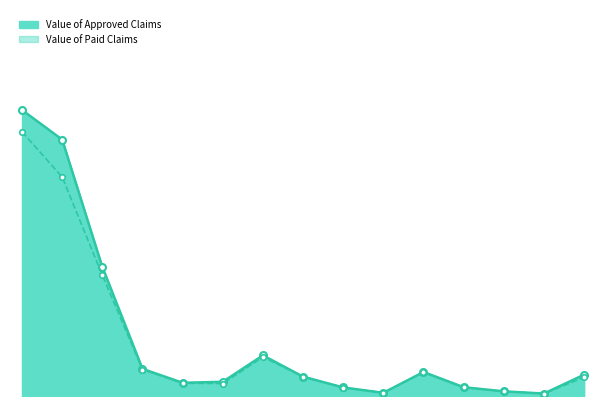

In Value of Paid Claims, how many points are higher than both neighbors (excluding endpoints)?

2